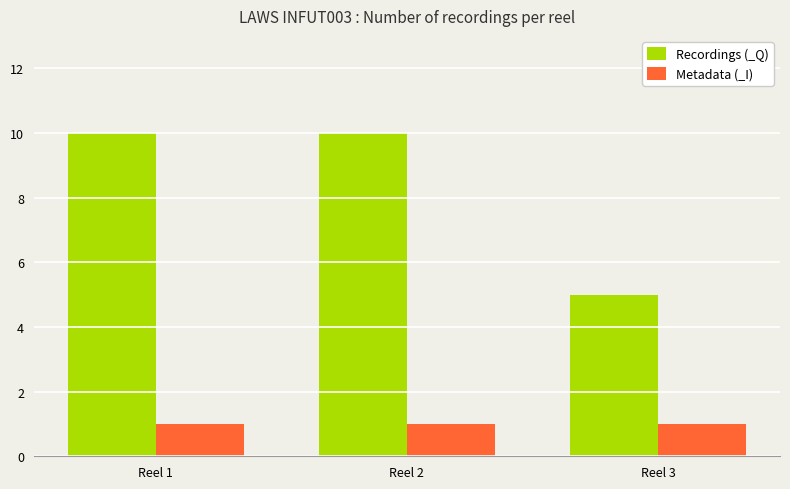

Which series changed the most between Reel 1 and Reel 3?

Recordings (_Q)